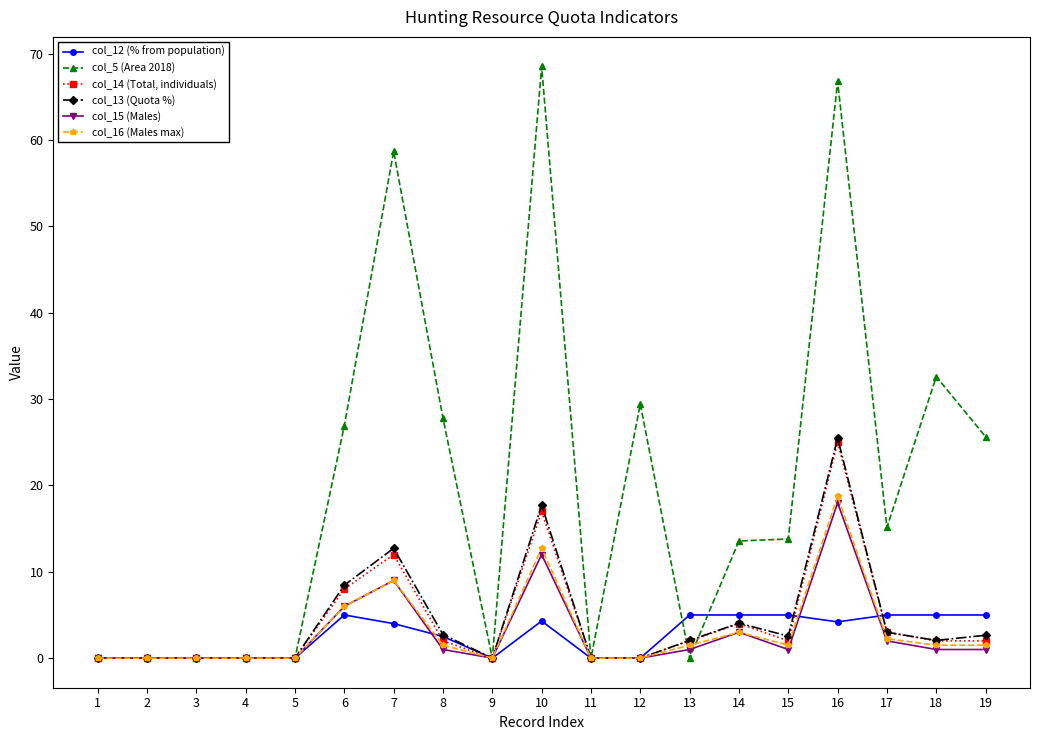

What is the difference between the maximum and minimum values in the col_15 (Males) series?

18.0